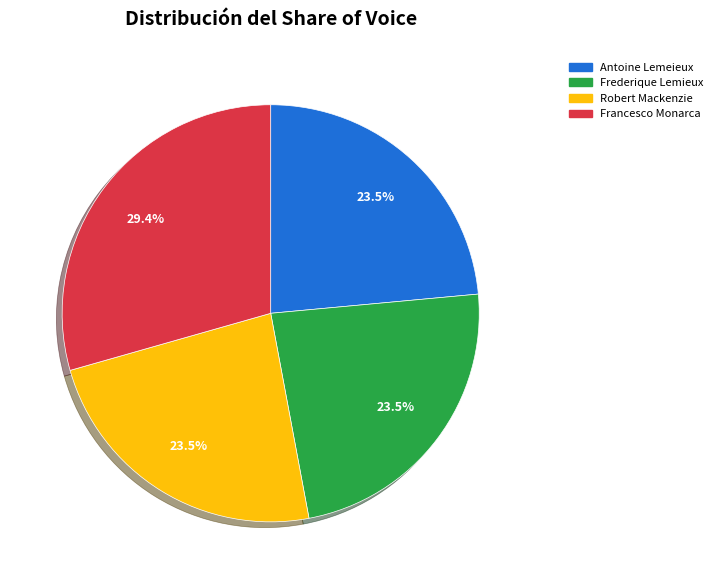

Count the number of slices in the pie.

4